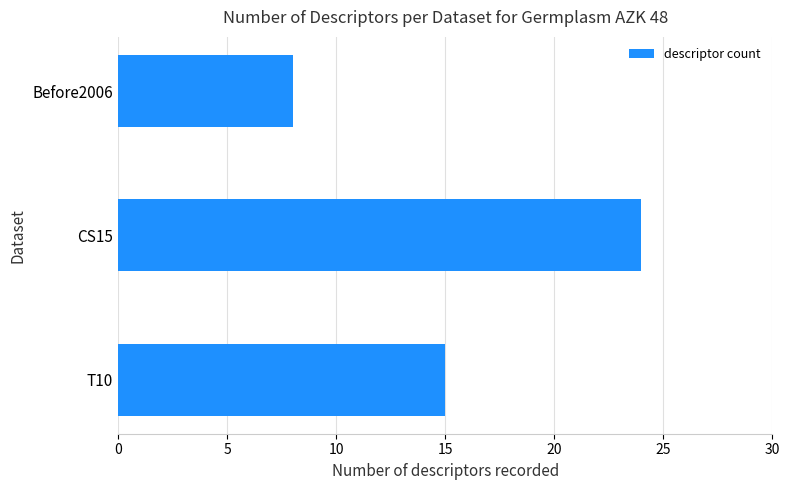

The chart shows a value of 25 at T10. True or false?

False